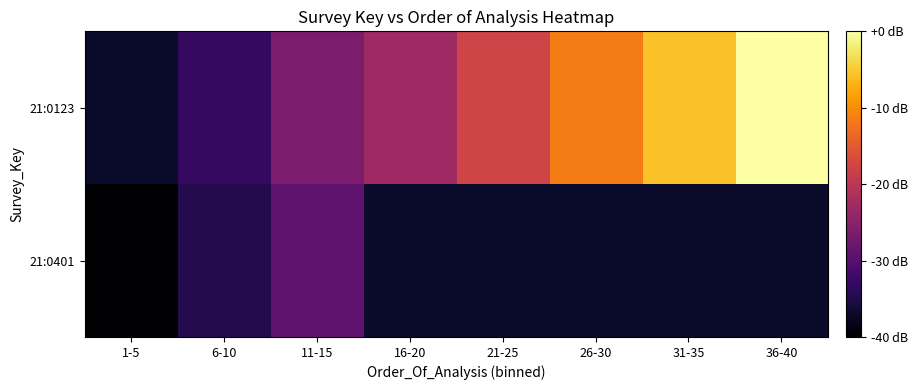

The 21:0123 series shows -12.5 at 11-15. True or false?

False